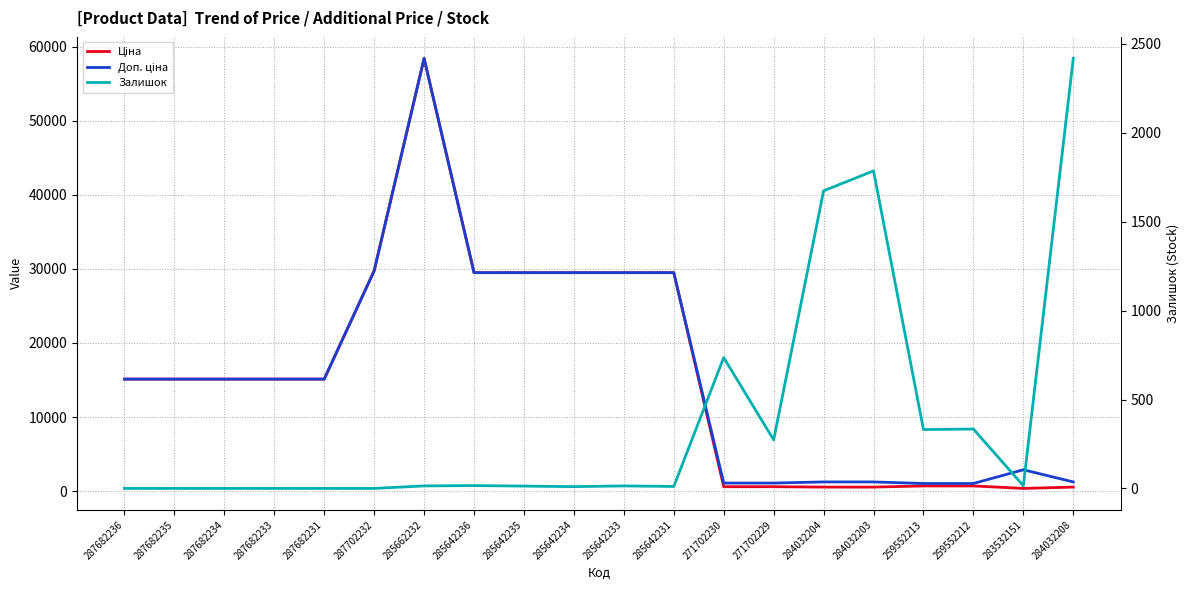

How many times do Залишок and Ціна cross each other?

5